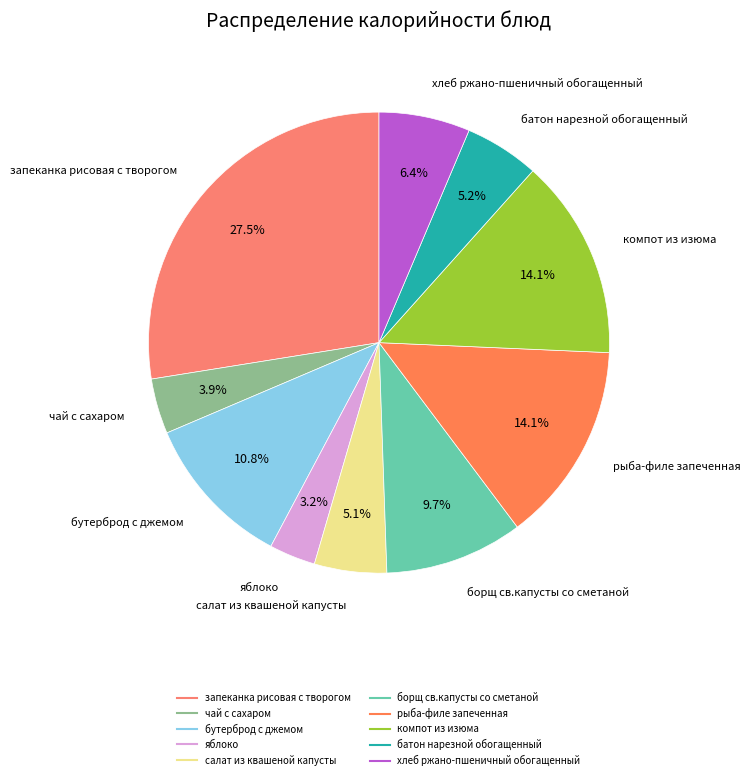

To the nearest percent, what is the difference between the largest and smallest slice percentages?

24%